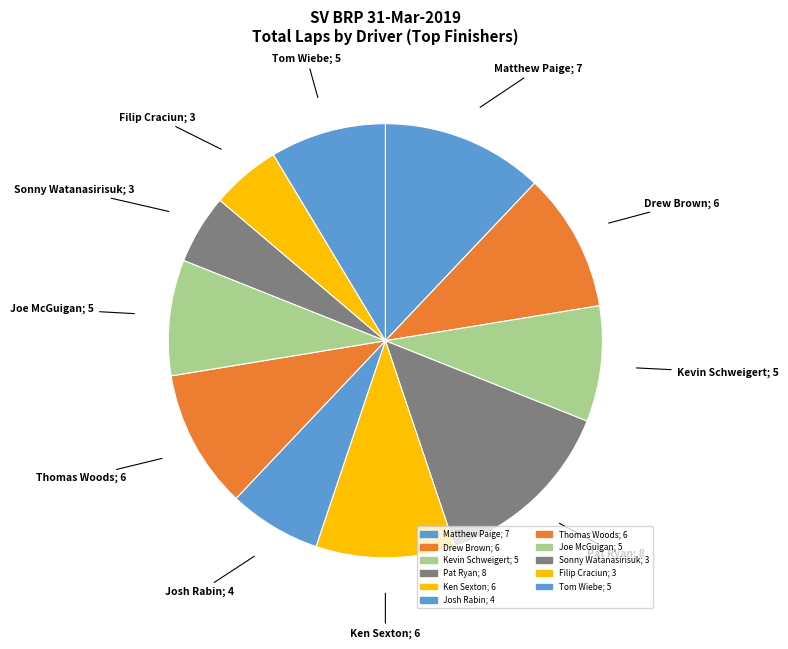

How many slices are in this pie chart?

11